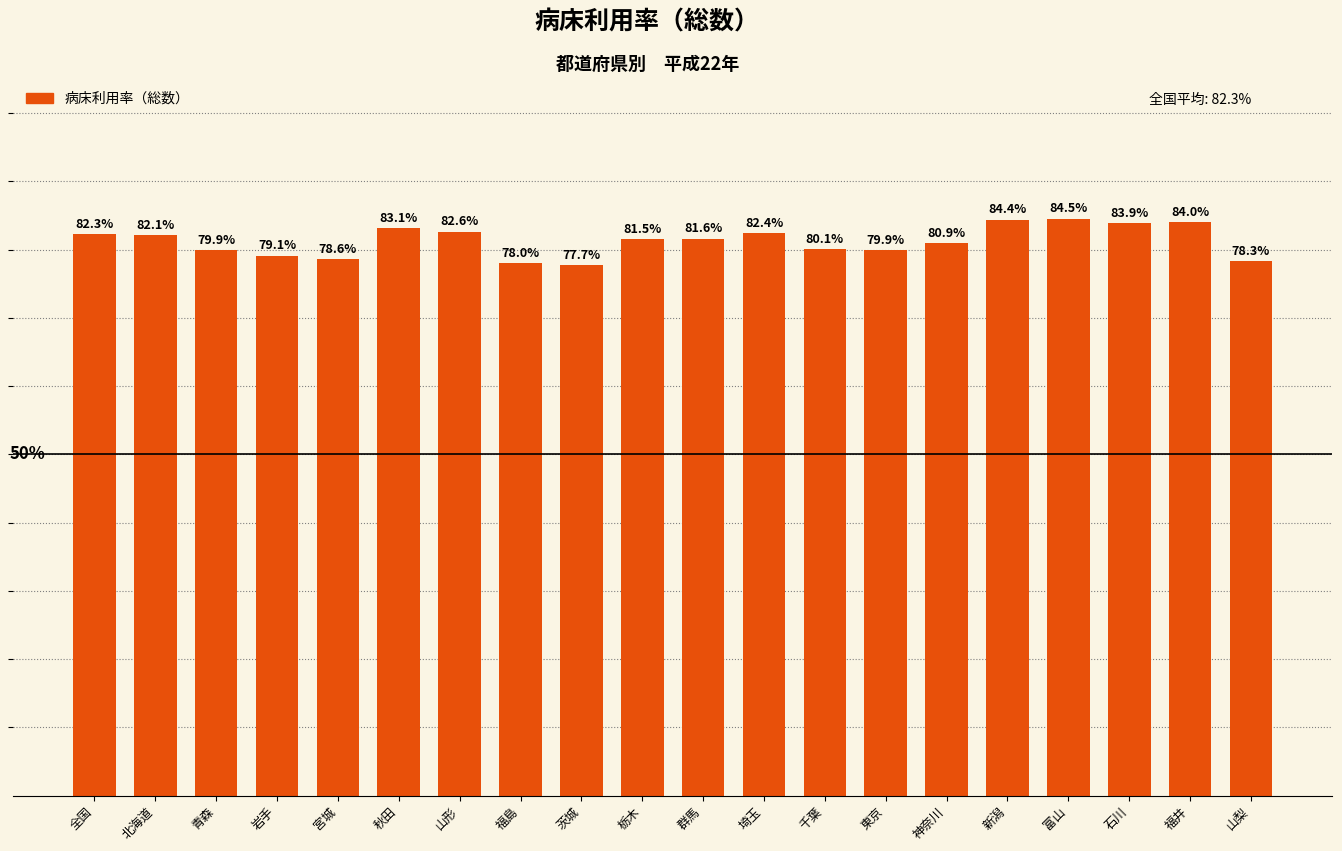

What is the label of the 15th bar from the right?

秋田